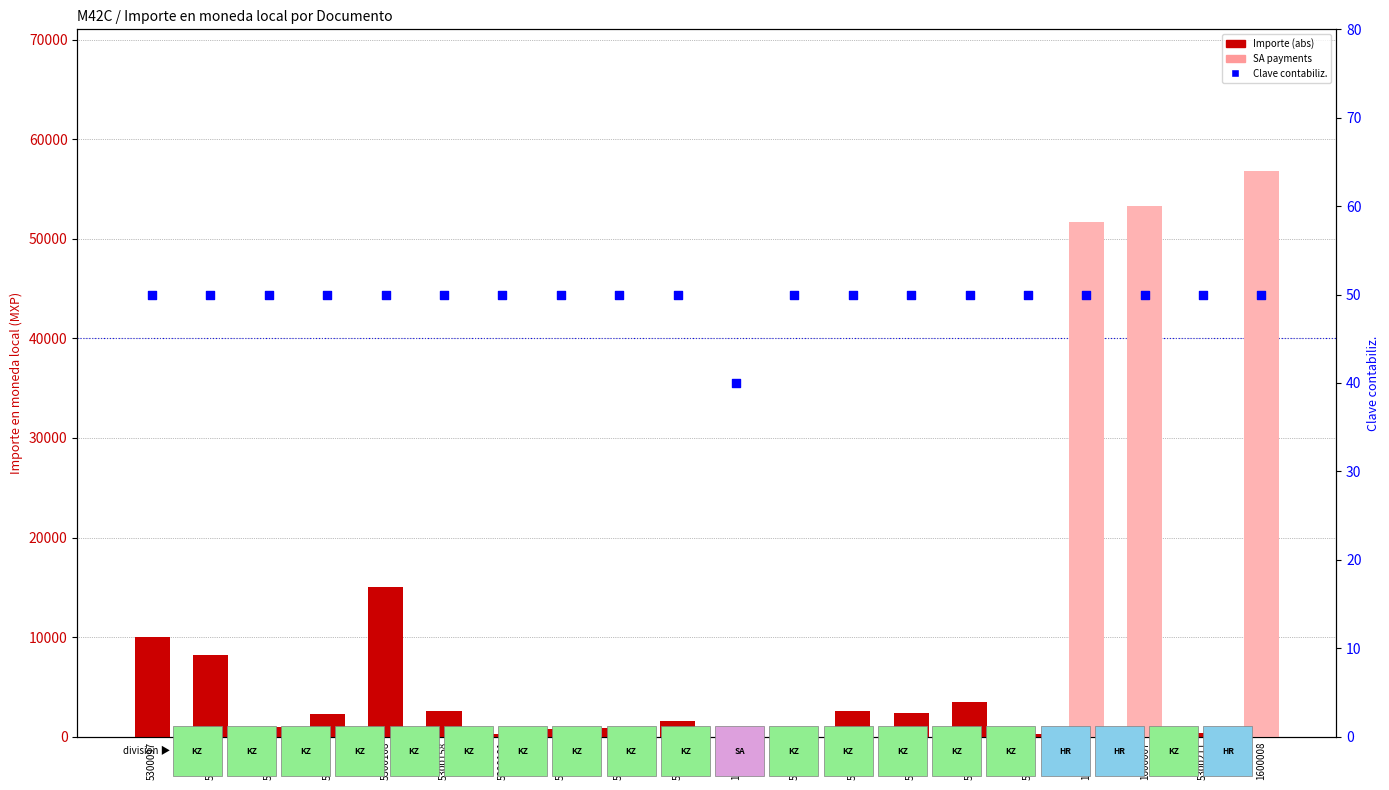

At which category is the sum across all series the highest?

1600008